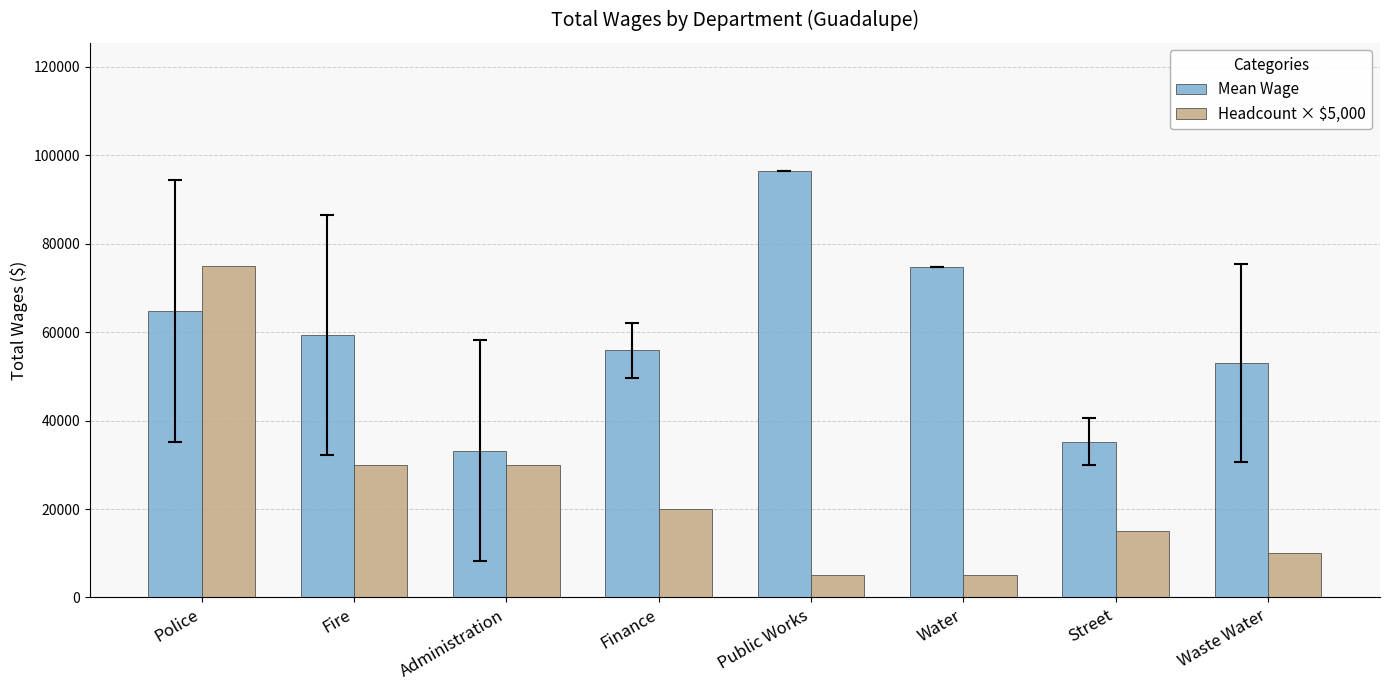

The value of Mean Wage at Fire is 80706.5. True or false?

False